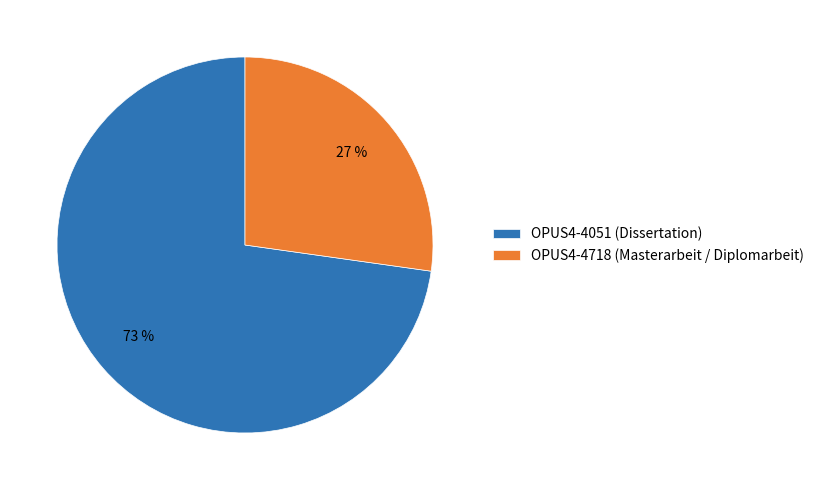

To the nearest percent, what percentage of the pie is OPUS4-4718 (Masterarbeit / Diplomarbeit)?

27%